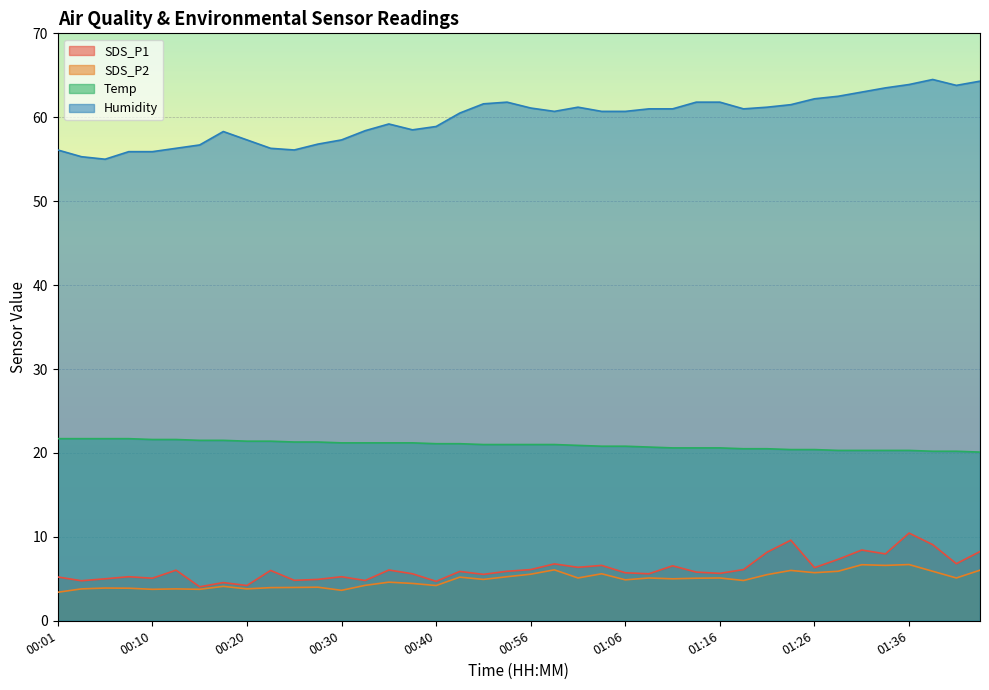

How many values in the SDS_P2 series are below 5?

20